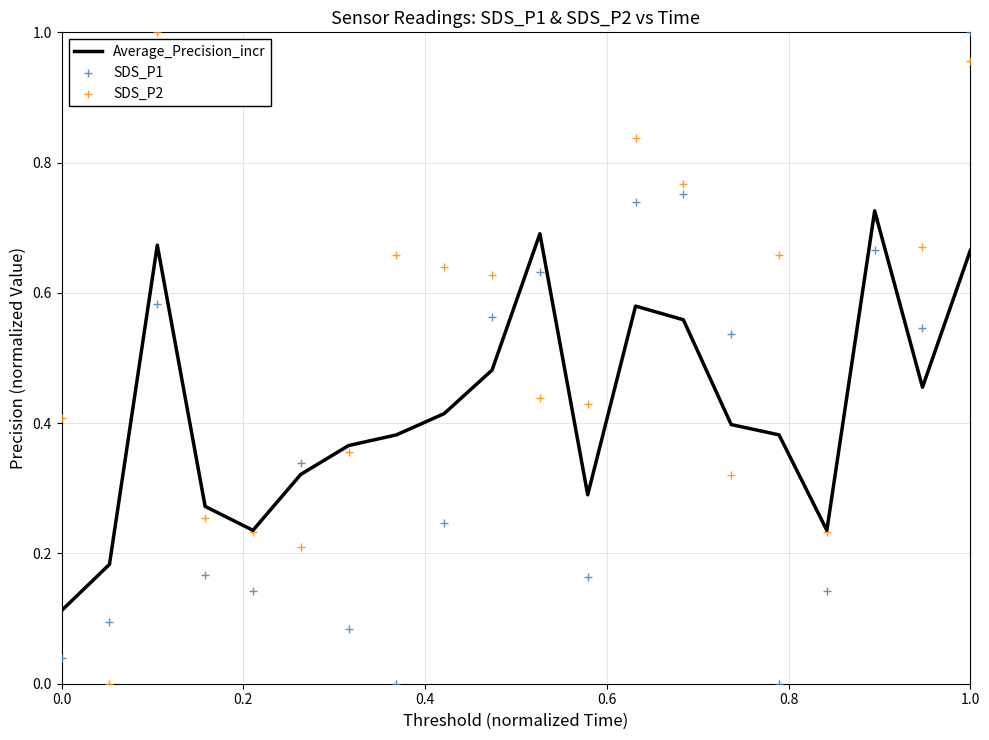

Which series has the largest total across all categories?

SDS_P2